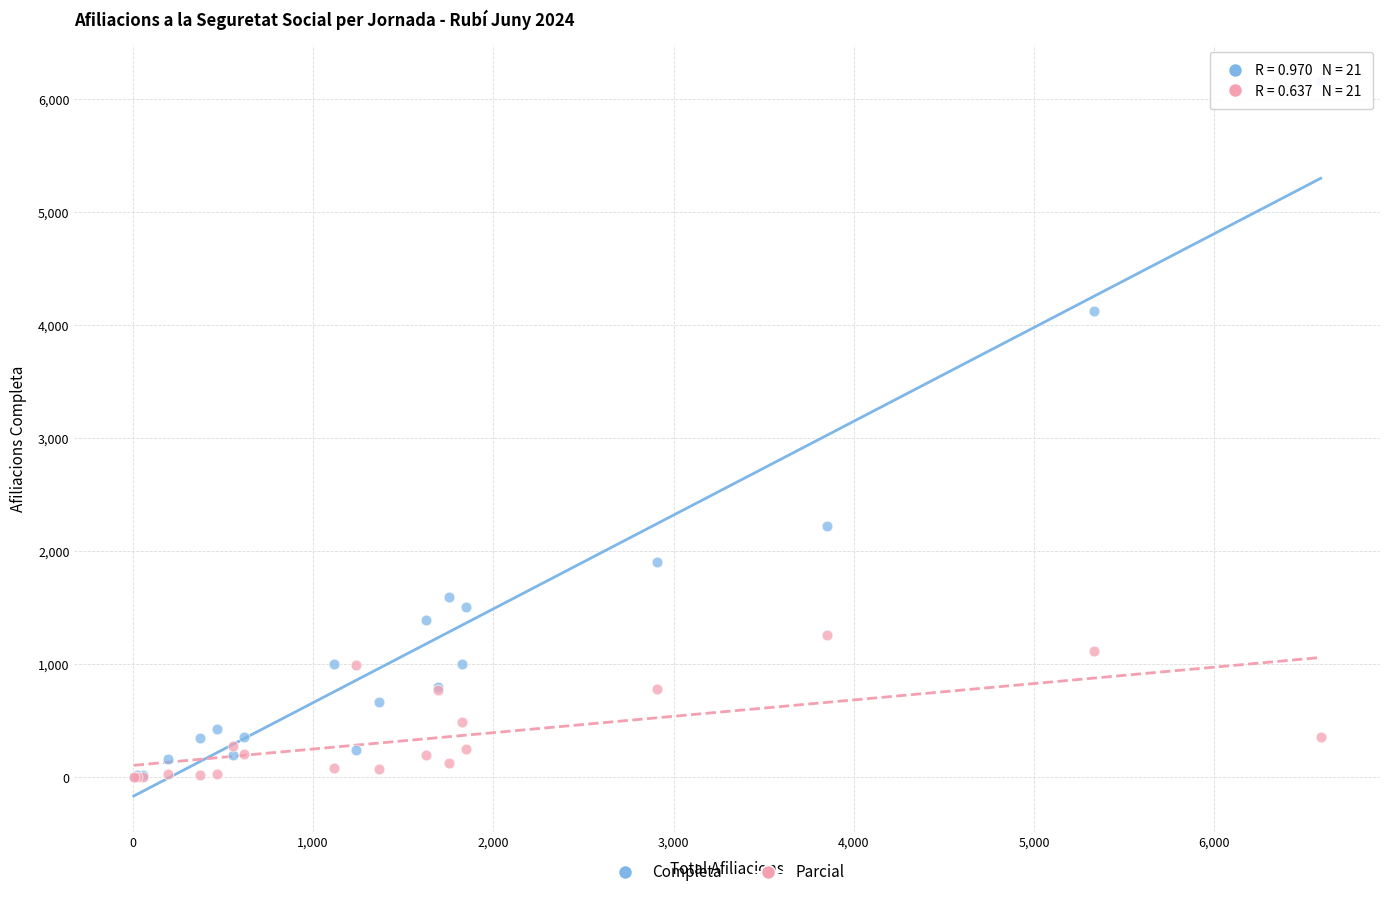

Which series has the widest spread of Y values?

Completa